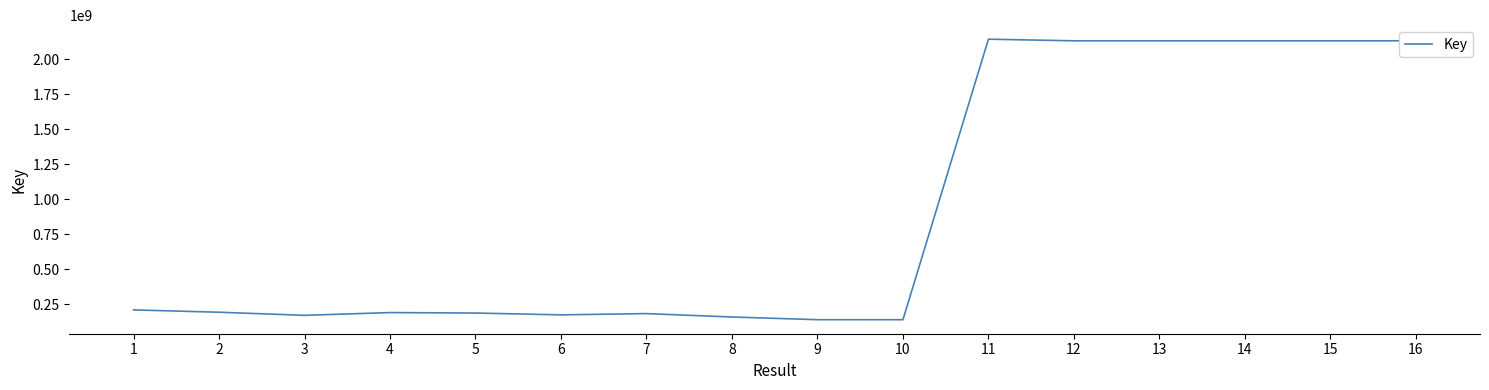

What is the maximum value shown in the chart?

2141961414